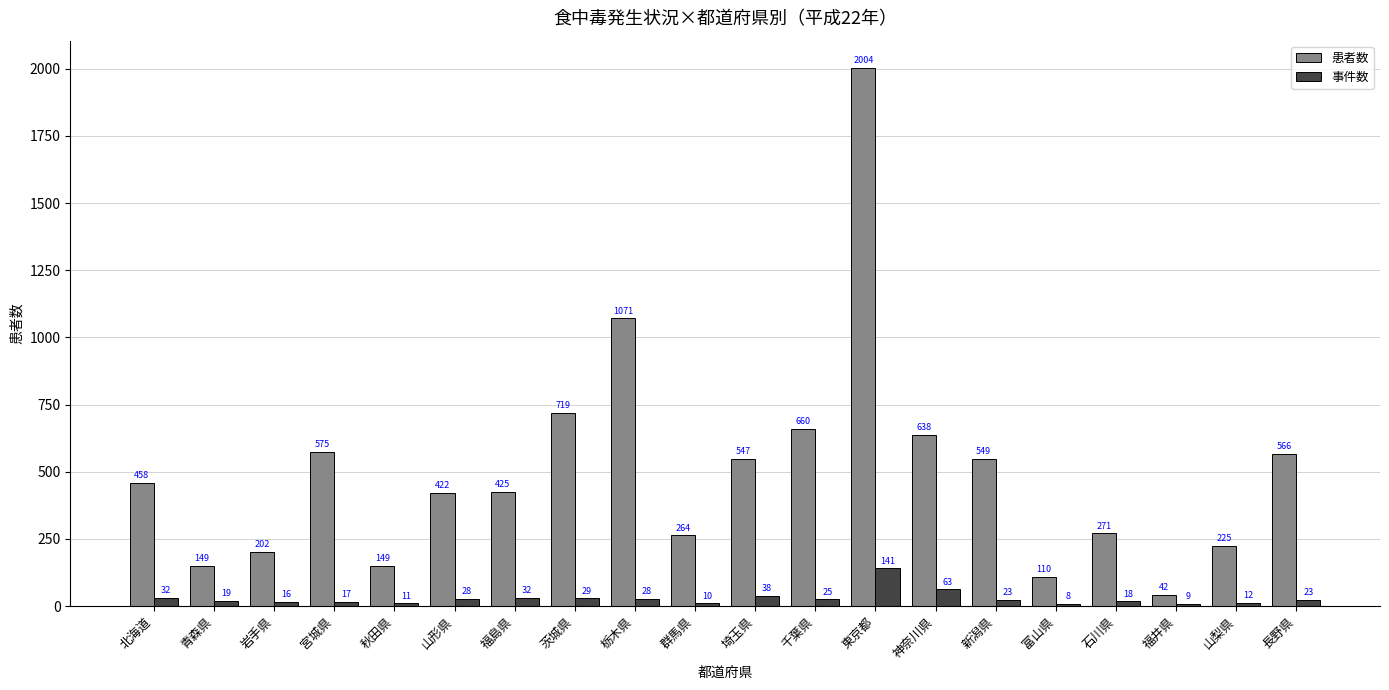

How many categories are shown in the chart?

20